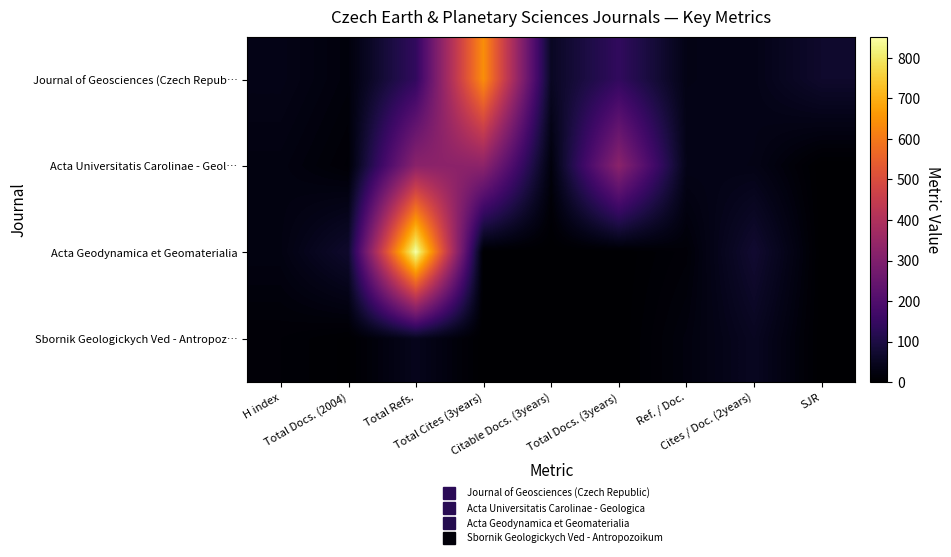

Which series changed the most between Total Refs. and Cites / Doc. (2years)?

Acta Geodynamica et Geomaterialia